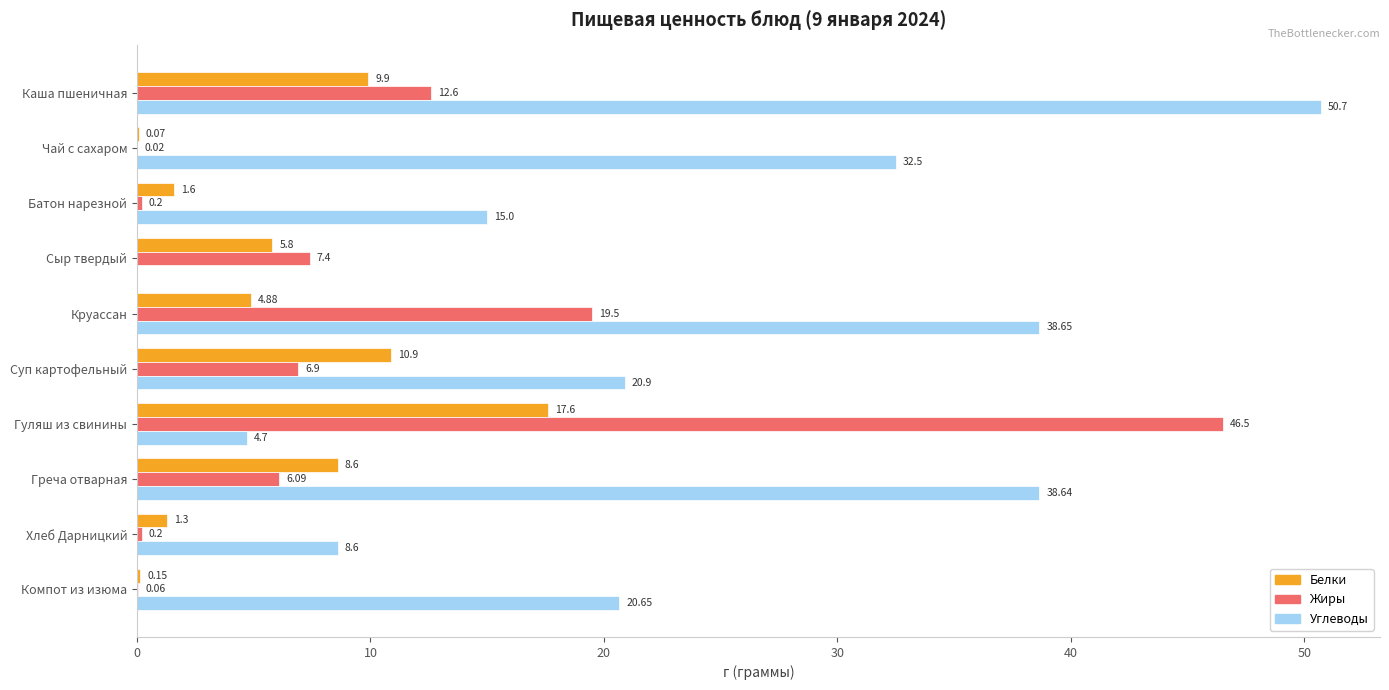

Which series has the largest total across all categories?

Углеводы